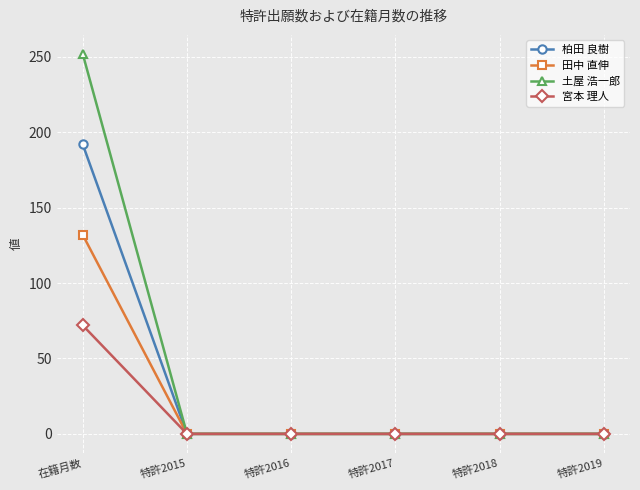

At how many categories does at least one series exceed 126?

1